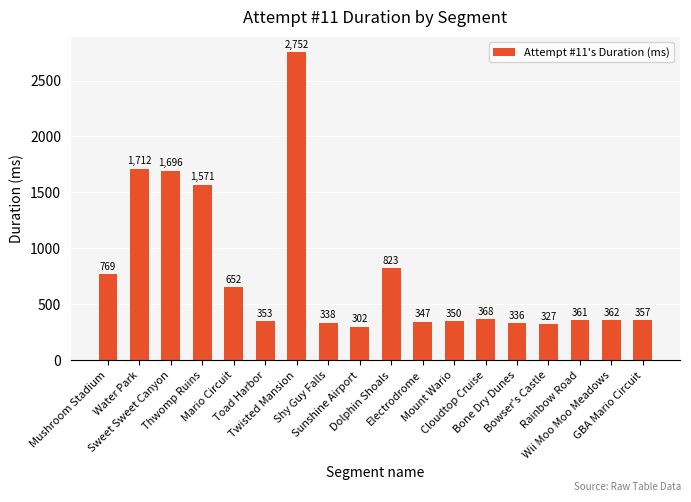

What is the value of the 10th bar from the left?

823